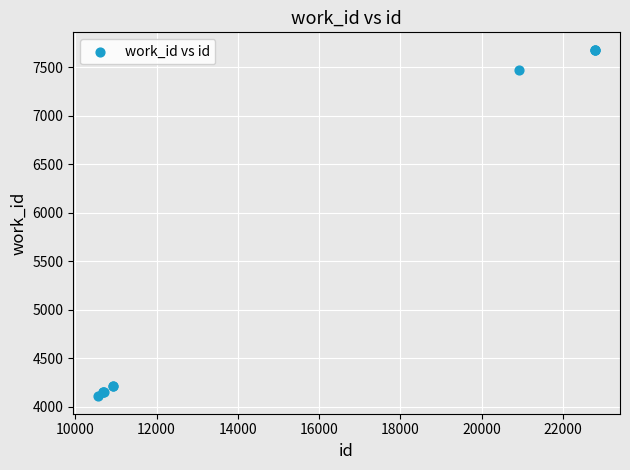

What Y value in the scatter plot is closest to 5894?

7473